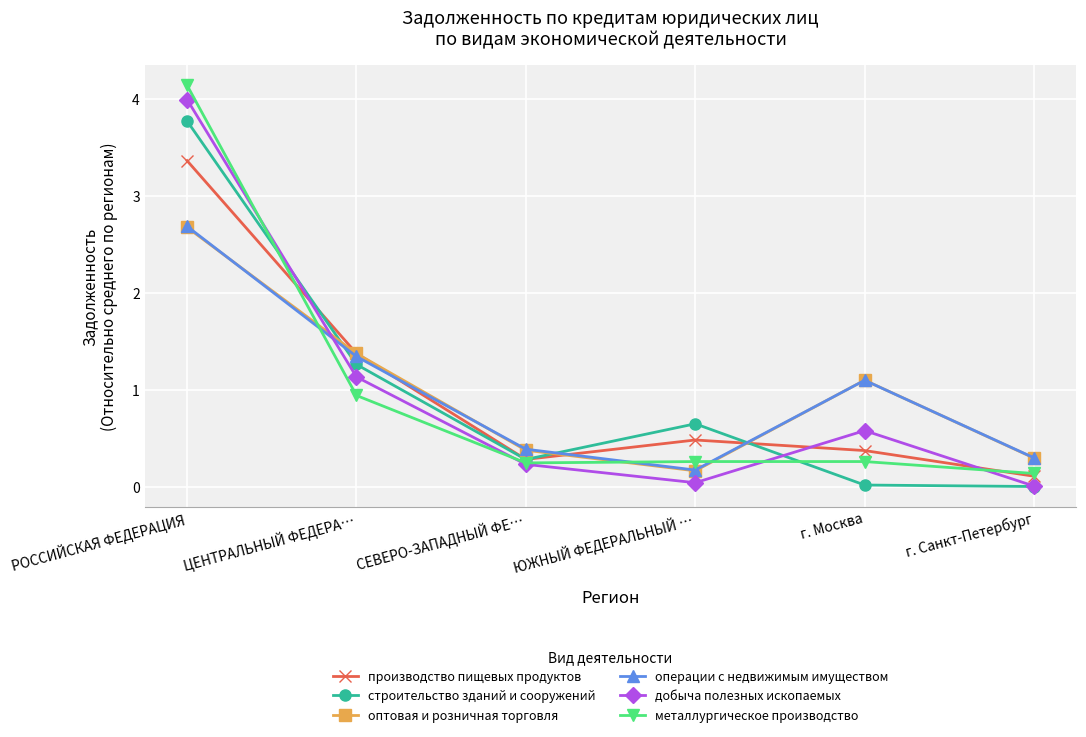

What is the sum of all оптовая и розничная торговля values?

6.0